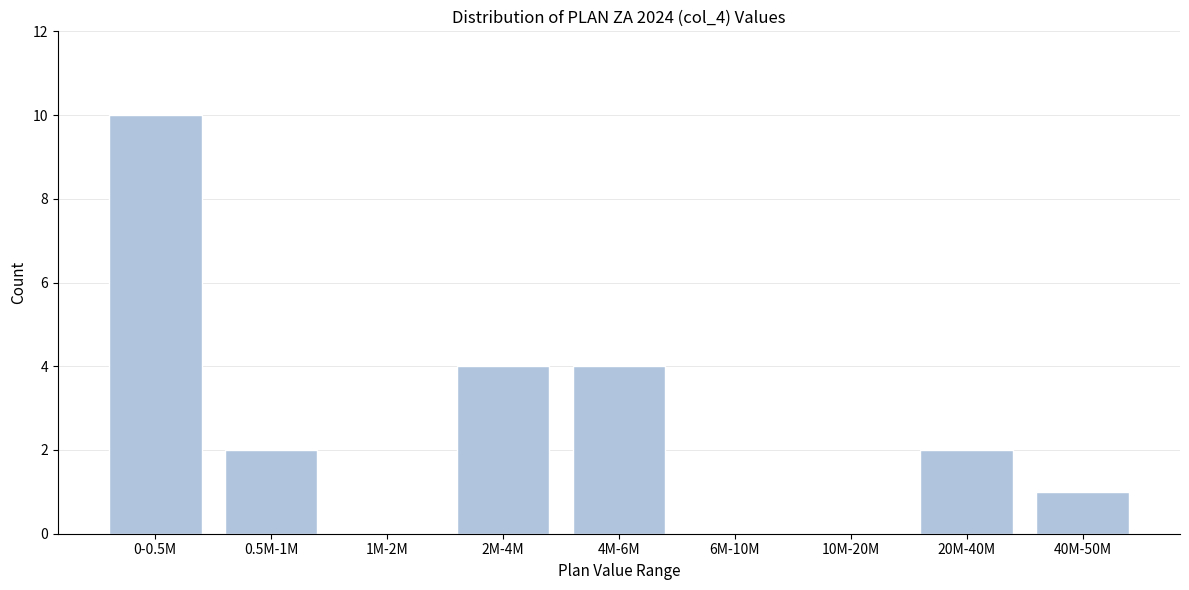

Reading left to right, list all the values displayed in this chart.

0-0.5M=10	0.5M-1M=2	1M-2M=0	2M-4M=4	4M-6M=4	6M-10M=0	10M-20M=0	20M-40M=2	40M-50M=1